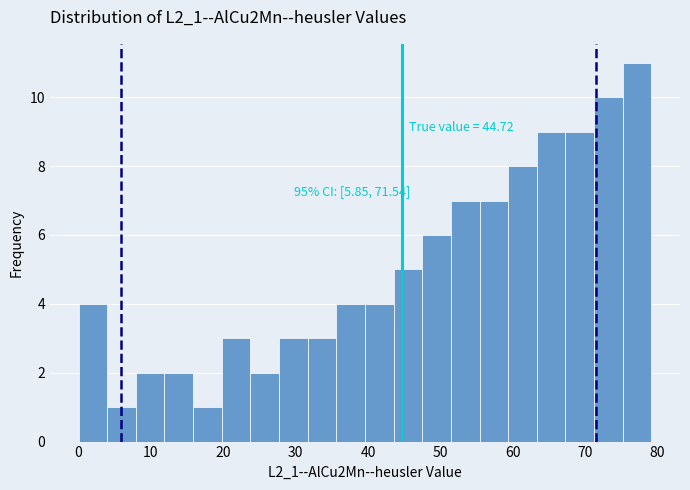

Read against the x-axis, roughly where is the centre of the tallest bar?

77